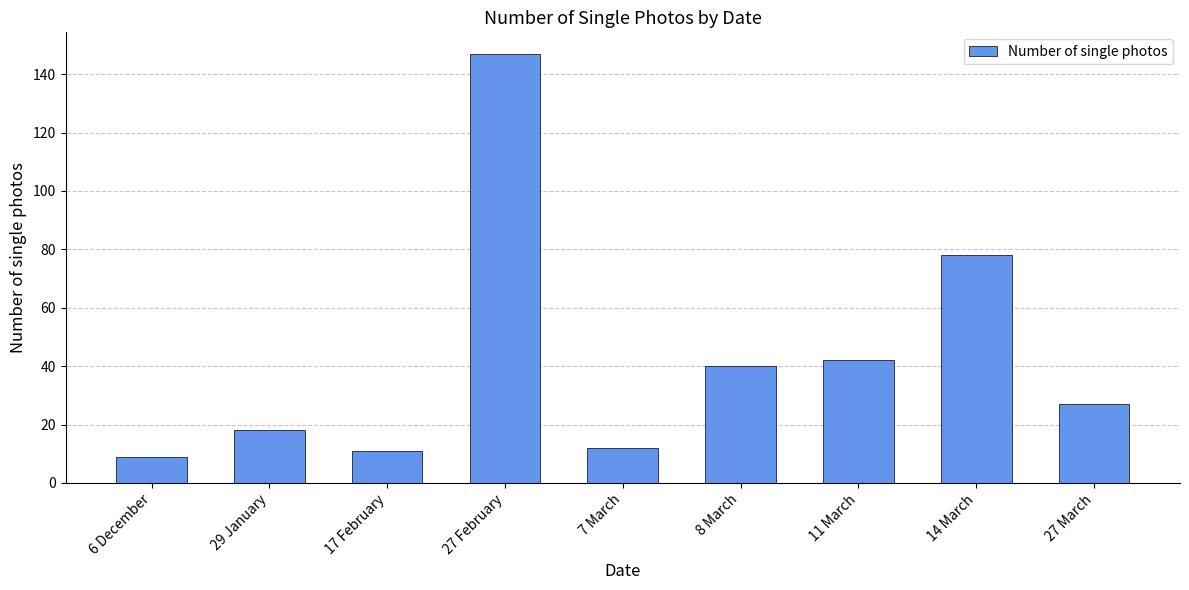

True or false: the data shows 121 at 14 March.

False